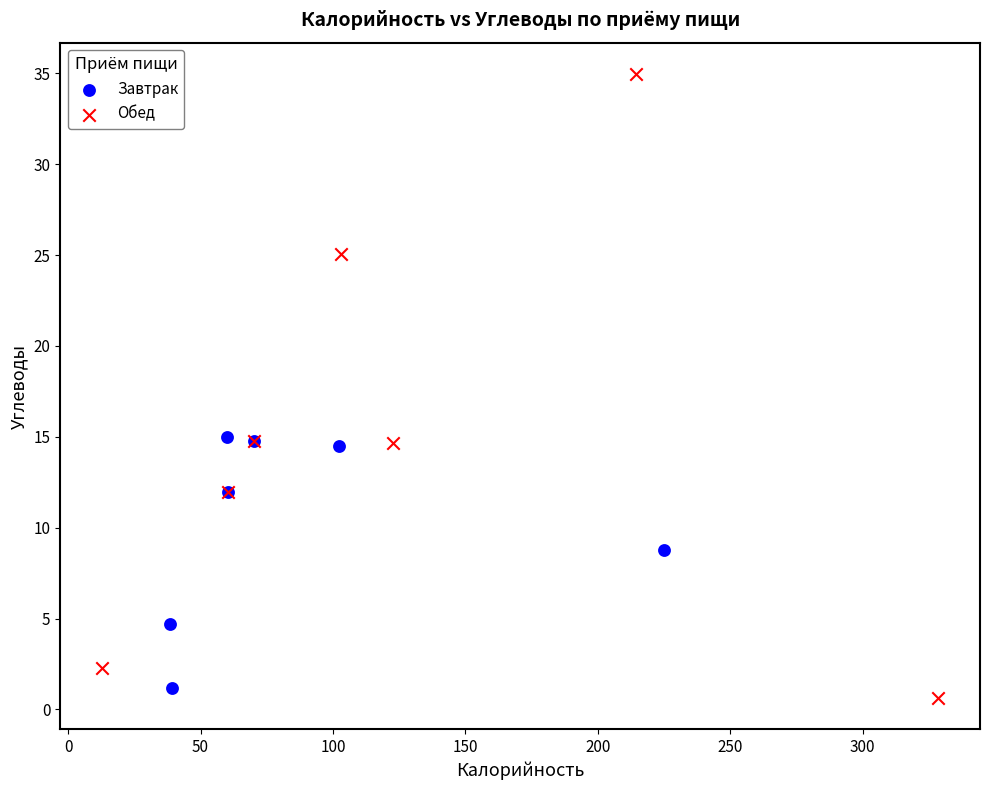

Which series has the widest spread of Y values?

Обед